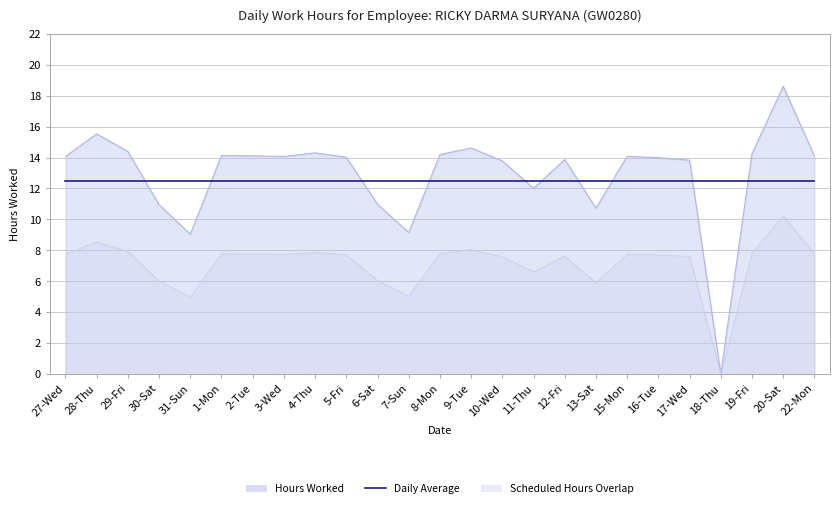

What is the average value?

12.9